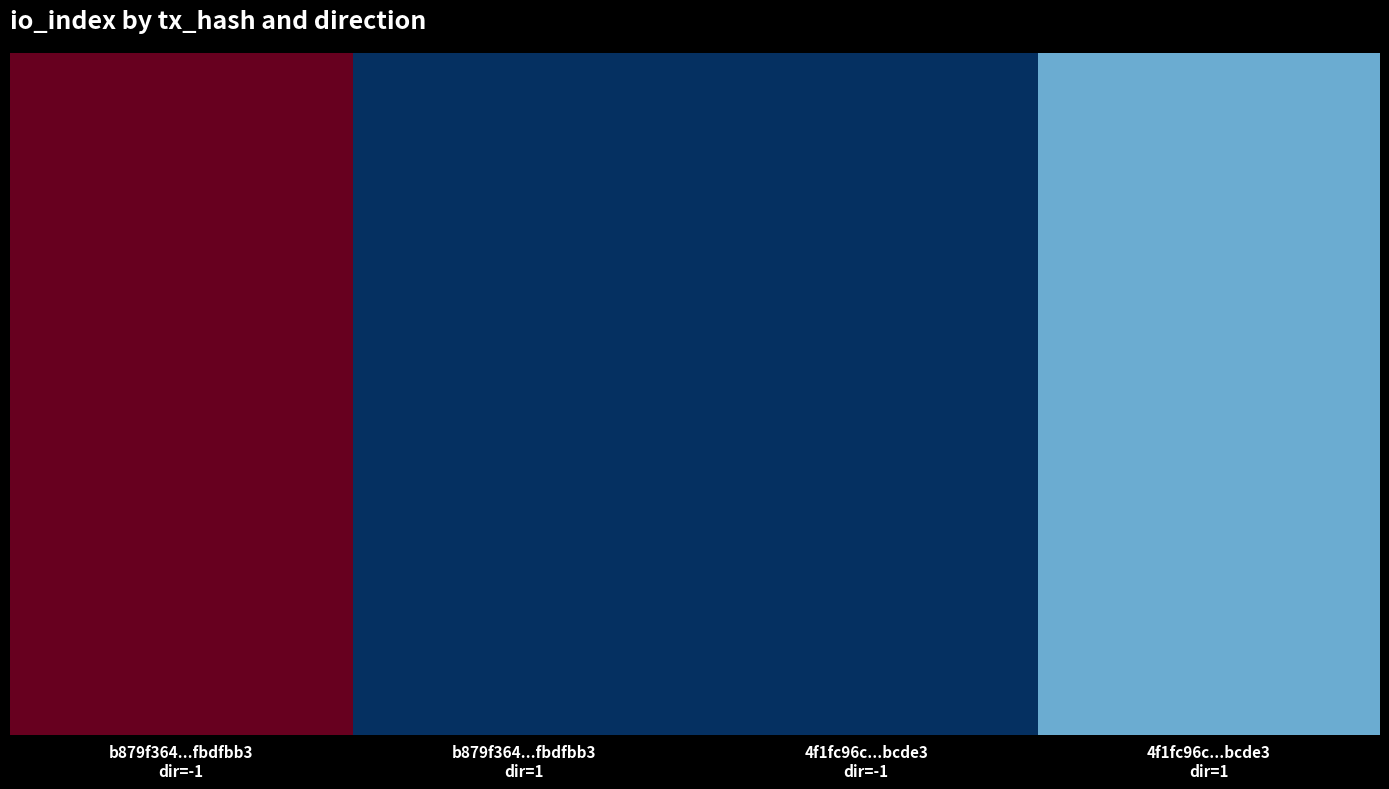

True or false: the data shows 7 at b879f364...fbdfbb3
dir=-1.

False